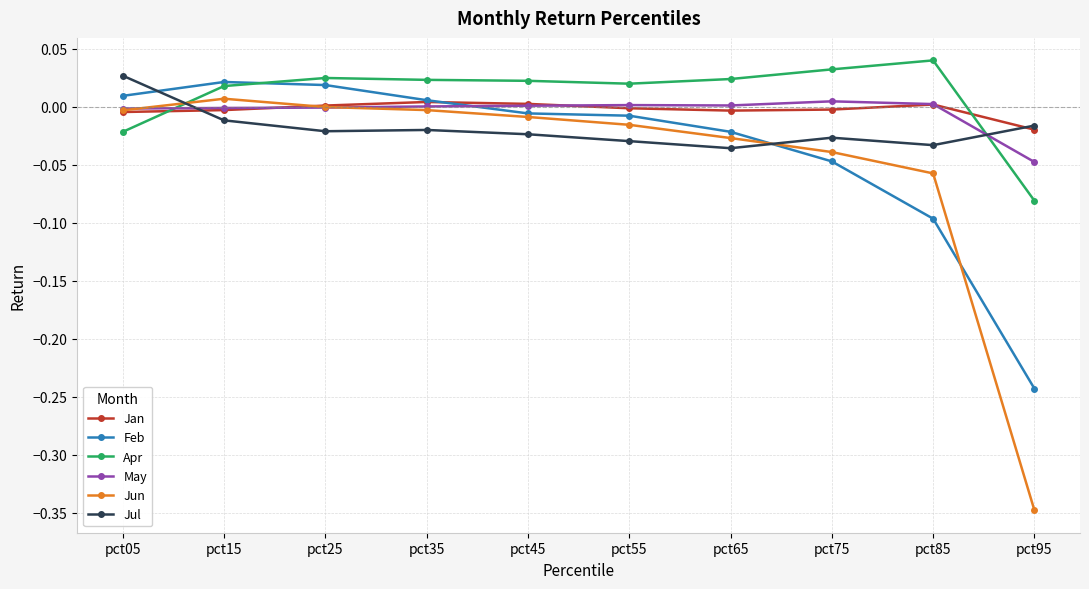

The value of Apr at pct25 is 0.0. True or false?

True